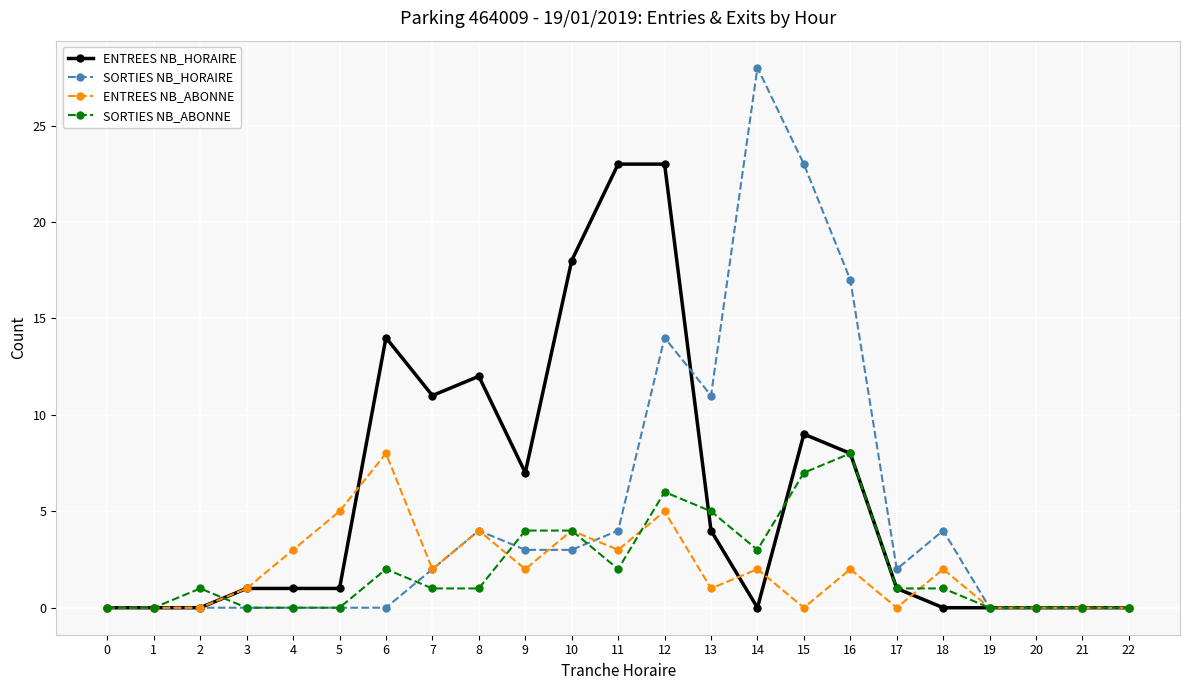

What is the difference between the highest and lowest values at 15?

23